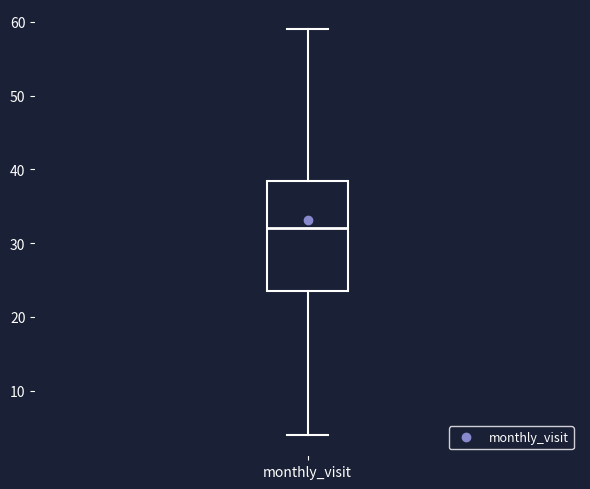

Transcribe this box plot: give where the median line is, the range the box spans, and where the two whiskers end, as read against the y-axis. The values are not printed on the chart, so give them approximately, as read against the axis.

median 32, box 24 to 39, whiskers 4 to 59